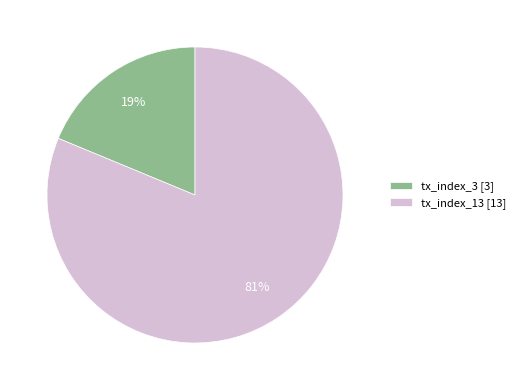

Rank the categories by value from lowest to highest.

tx_index_3, tx_index_13